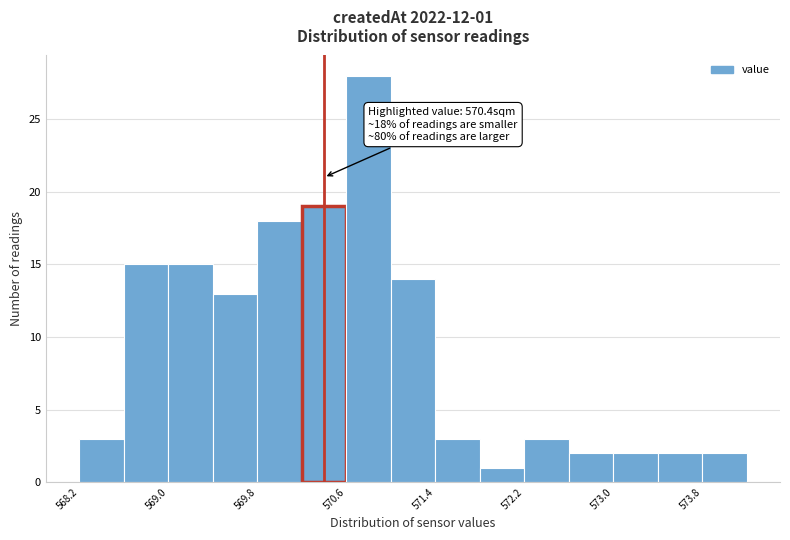

Over which range of the x-axis is the bar tallest?

570.6 to 571.0